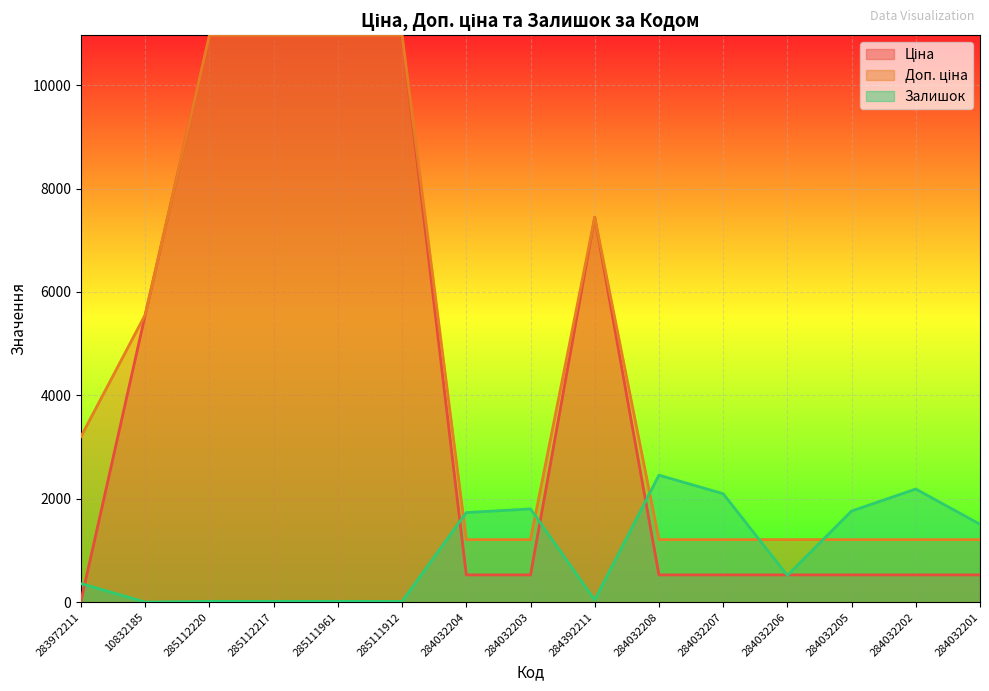

Does the chart display data point markers on the line(s)?

No